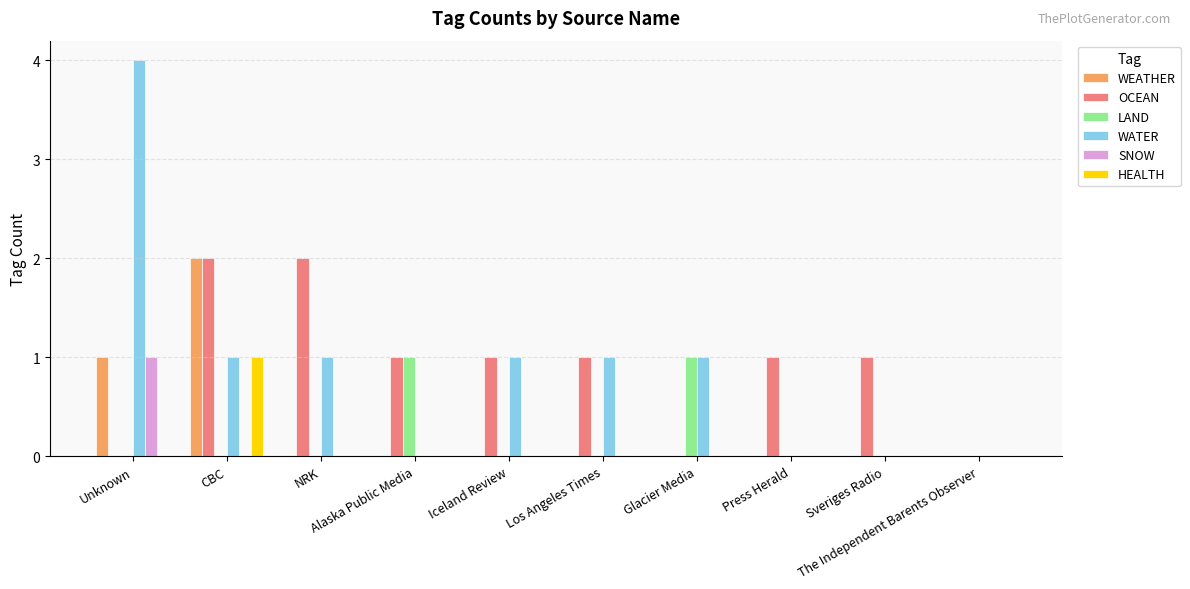

What is the spread (max minus min) of values at Glacier Media?

1